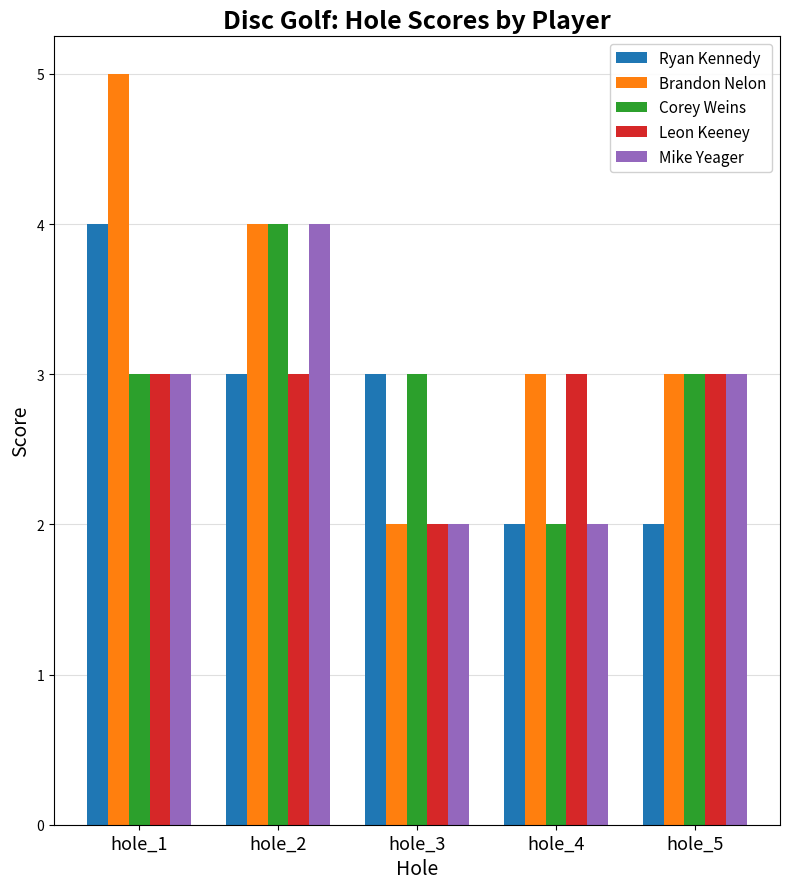

Count the Corey Weins values in the range 3 to 4.

4